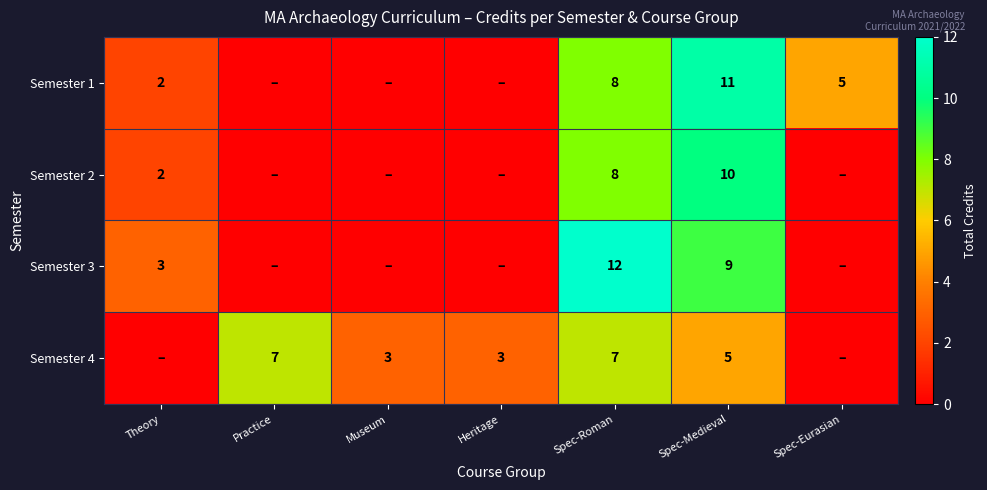

What is the spread (max minus min) of values at Spec-Medieval?

6